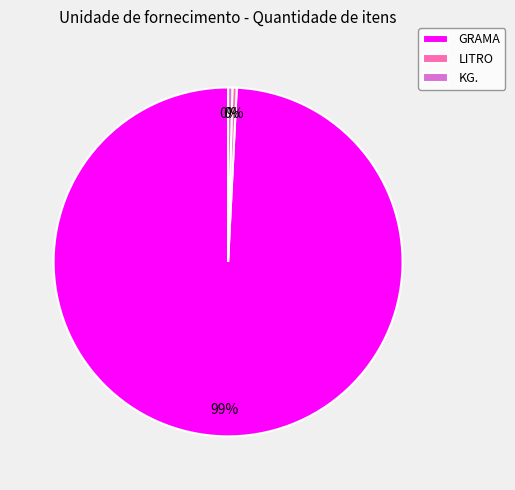

To the nearest percent, what is the average slice percentage?

33%